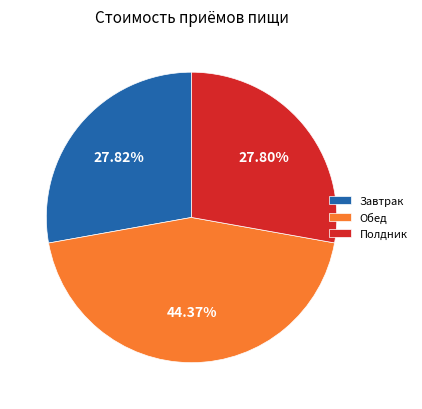

Approximately how many times larger is the value at Завтрак compared to Обед?

0.6